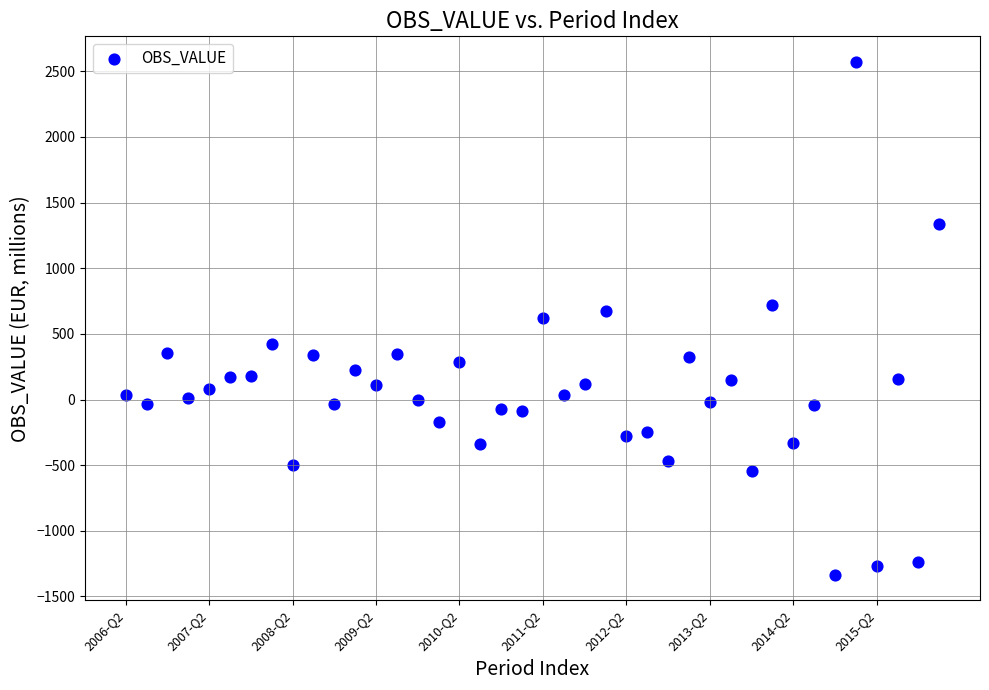

What is the range of Y values (max minus min)?

3903.8